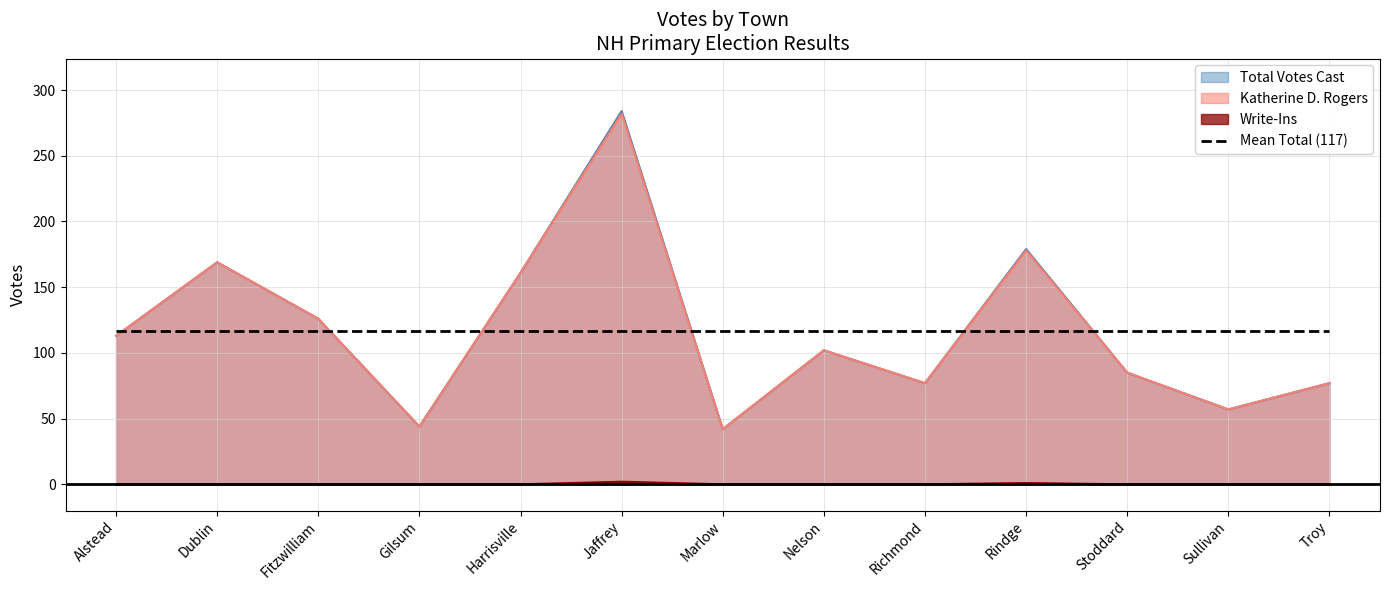

At which category does Write-Ins reach its first local peak?

Jaffrey